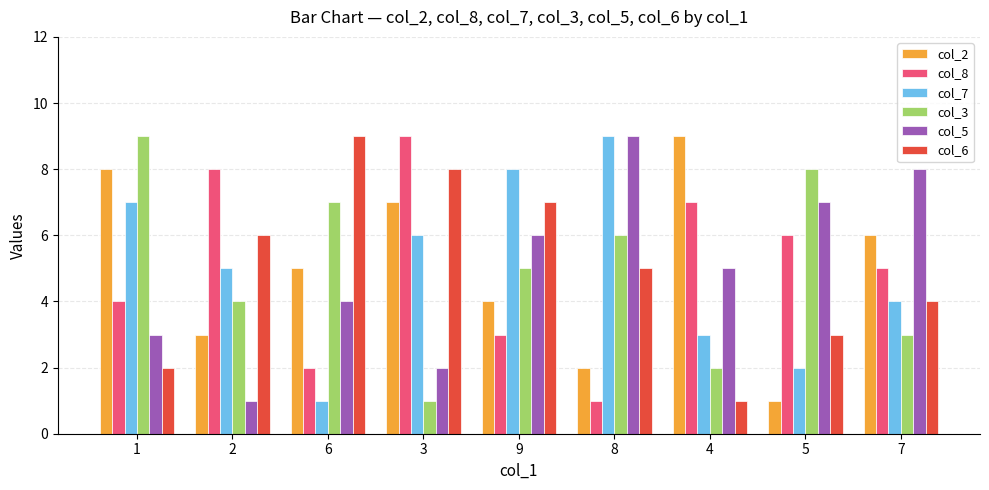

Reading right to left, what are all the values shown in this chart?

col_2: 6	1	9	2	4	7	5	3	8
col_8: 5	6	7	1	3	9	2	8	4
col_7: 4	2	3	9	8	6	1	5	7
col_3: 3	8	2	6	5	1	7	4	9
col_5: 8	7	5	9	6	2	4	1	3
col_6: 4	3	1	5	7	8	9	6	2